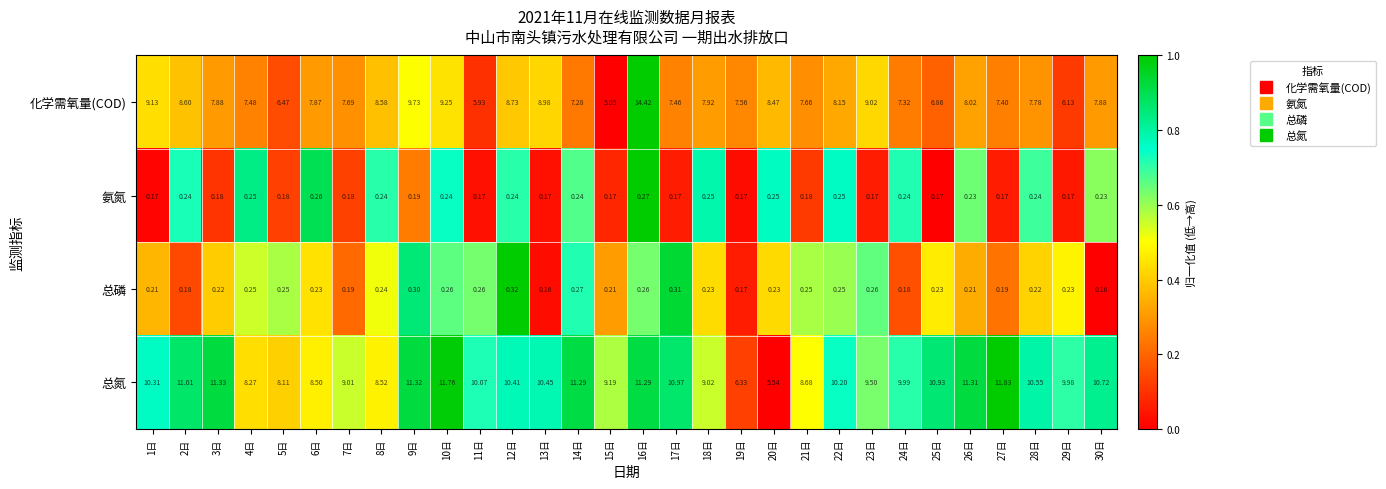

List the series in order of their peak value, lowest first.

氨氮, 总磷, 总氮, 化学需氧量(COD)